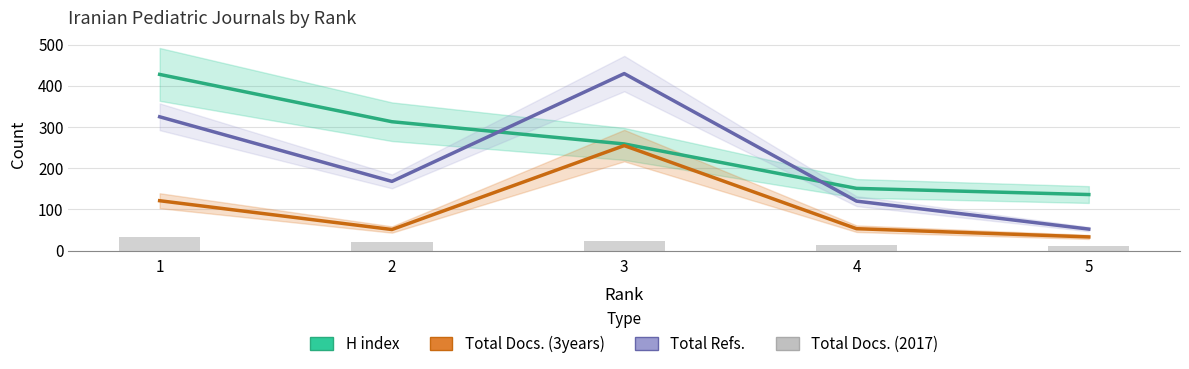

What is the maximum value shown in the chart?

430